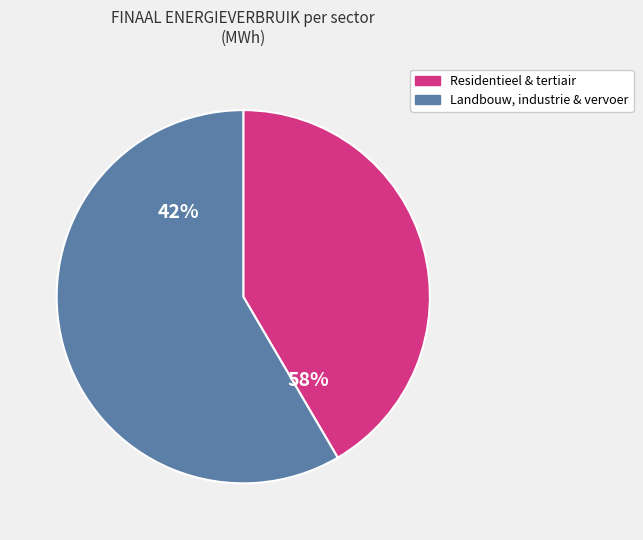

The industrie (niet-ETS) slice represents 23% of the pie. True or false?

False